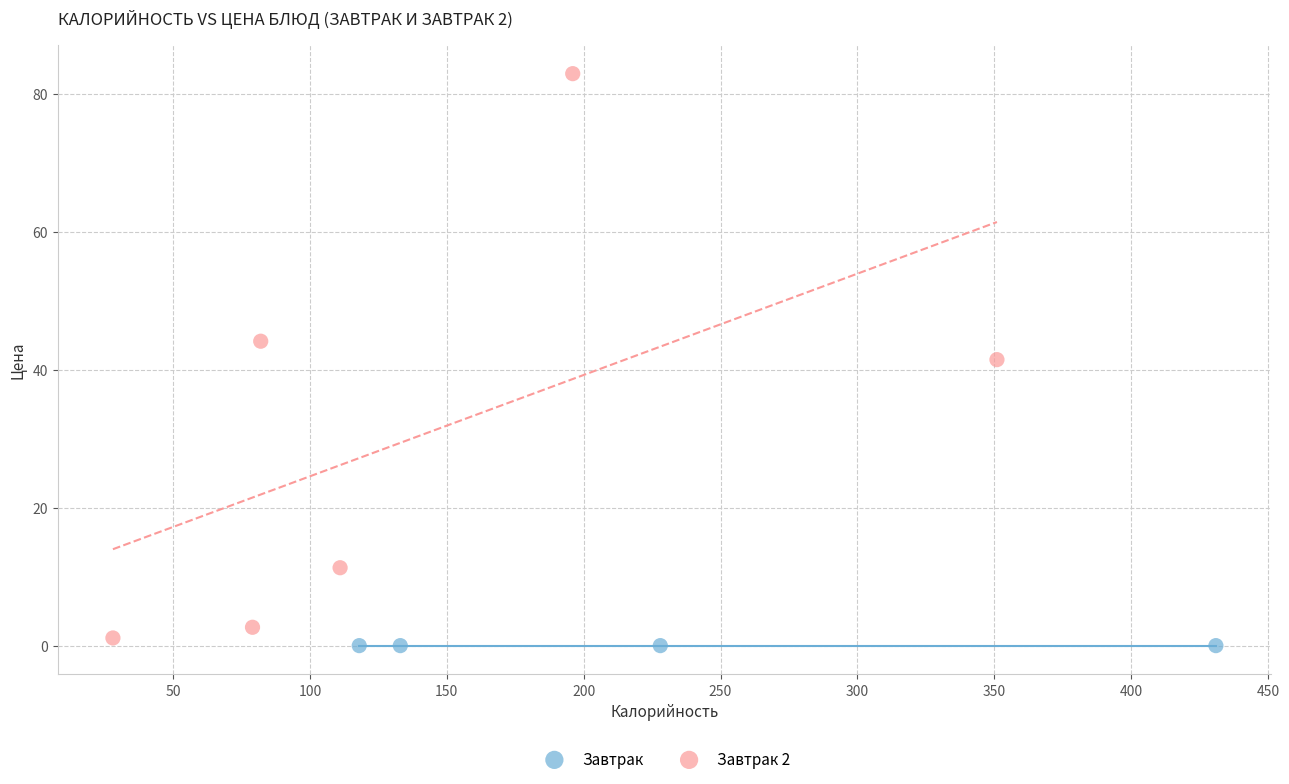

Which series reaches the maximum Y coordinate?

Завтрак 2